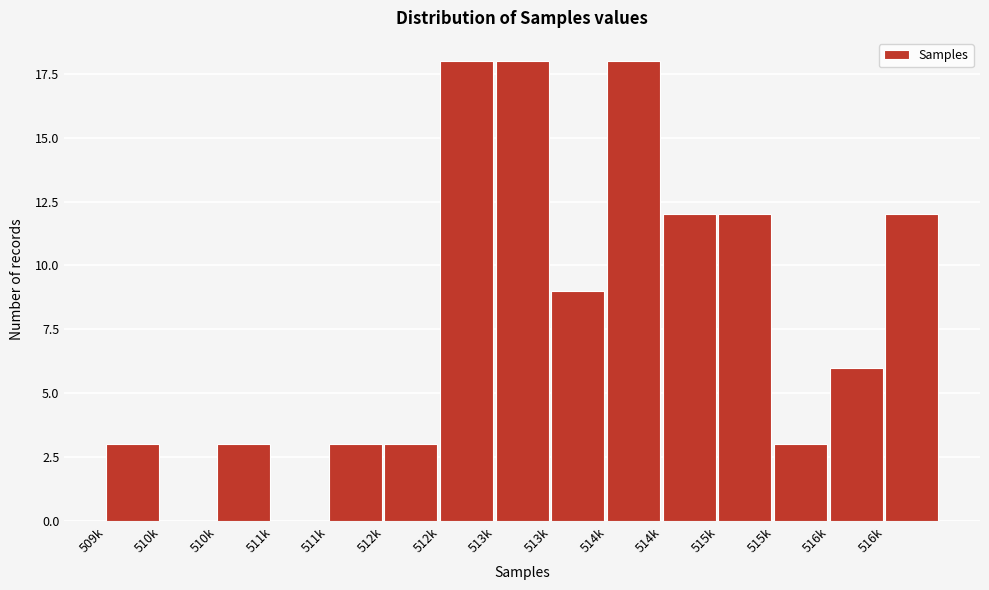

Are the bars horizontal?

No